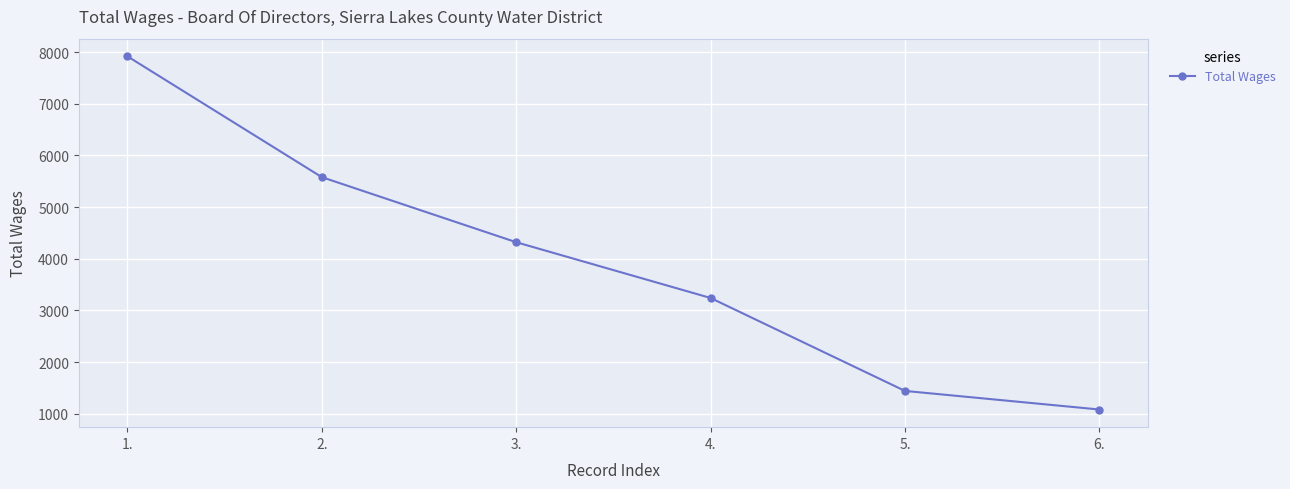

Is it true that the value at 4. is 3240?

True